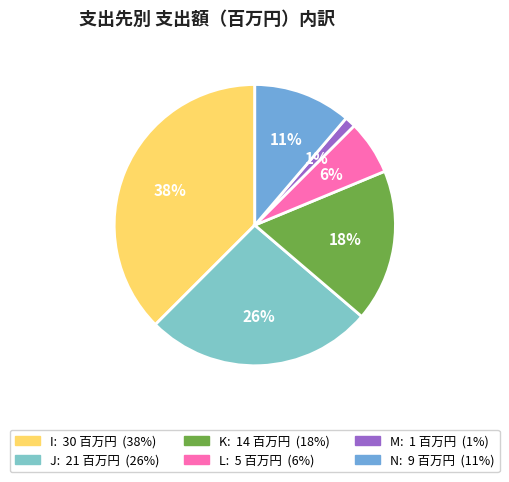

To the nearest percent, what is the average slice percentage?

17%